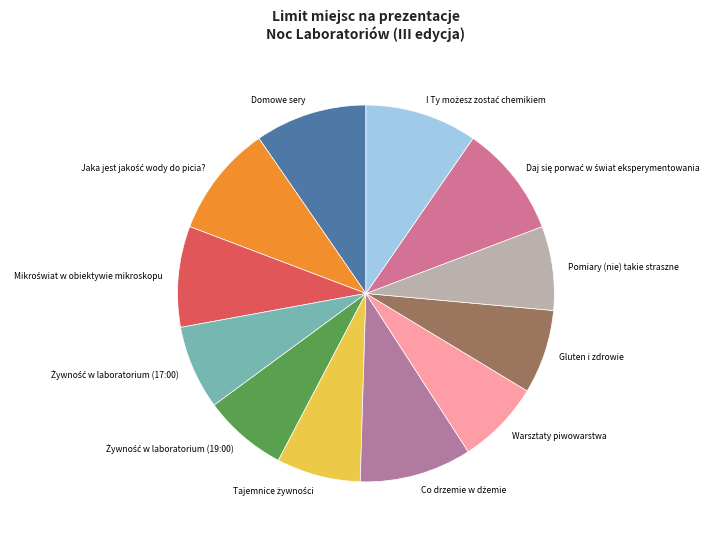

Is there any slice that represents more than half of the pie?

No